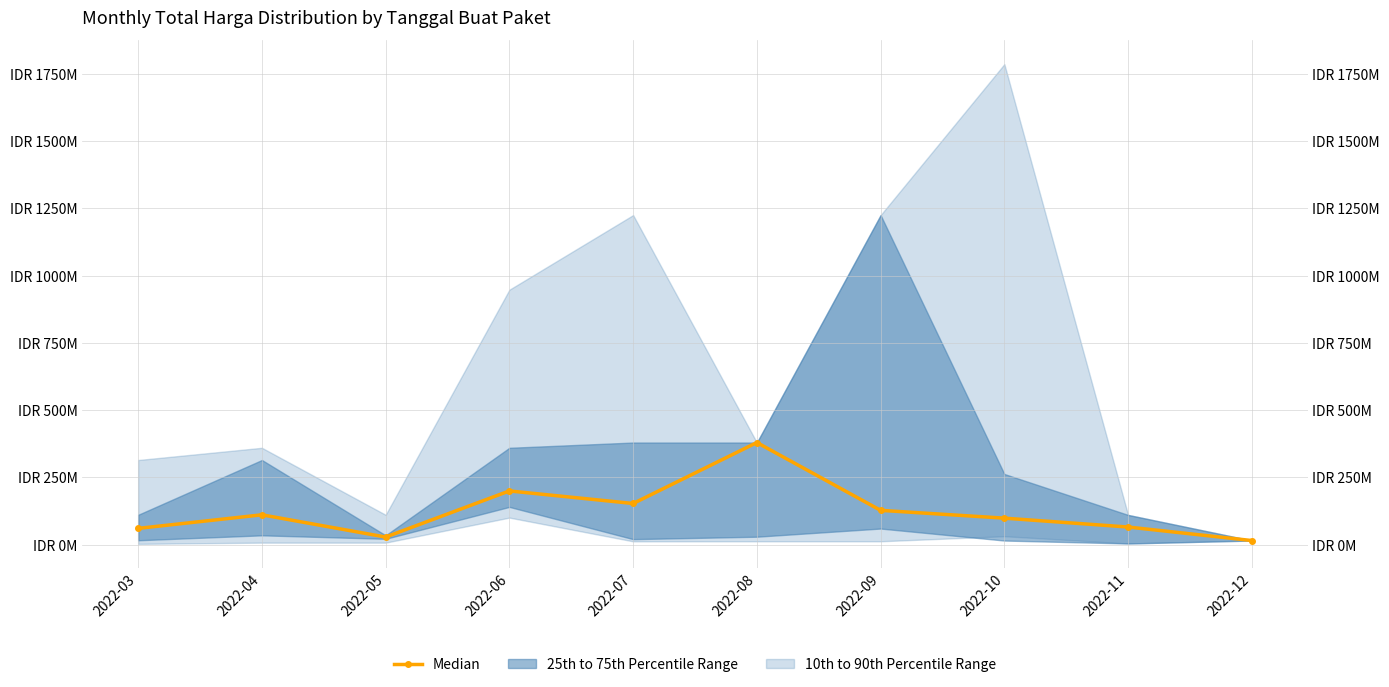

The chart shows a value of 84.8 at 2022-03. True or false?

False